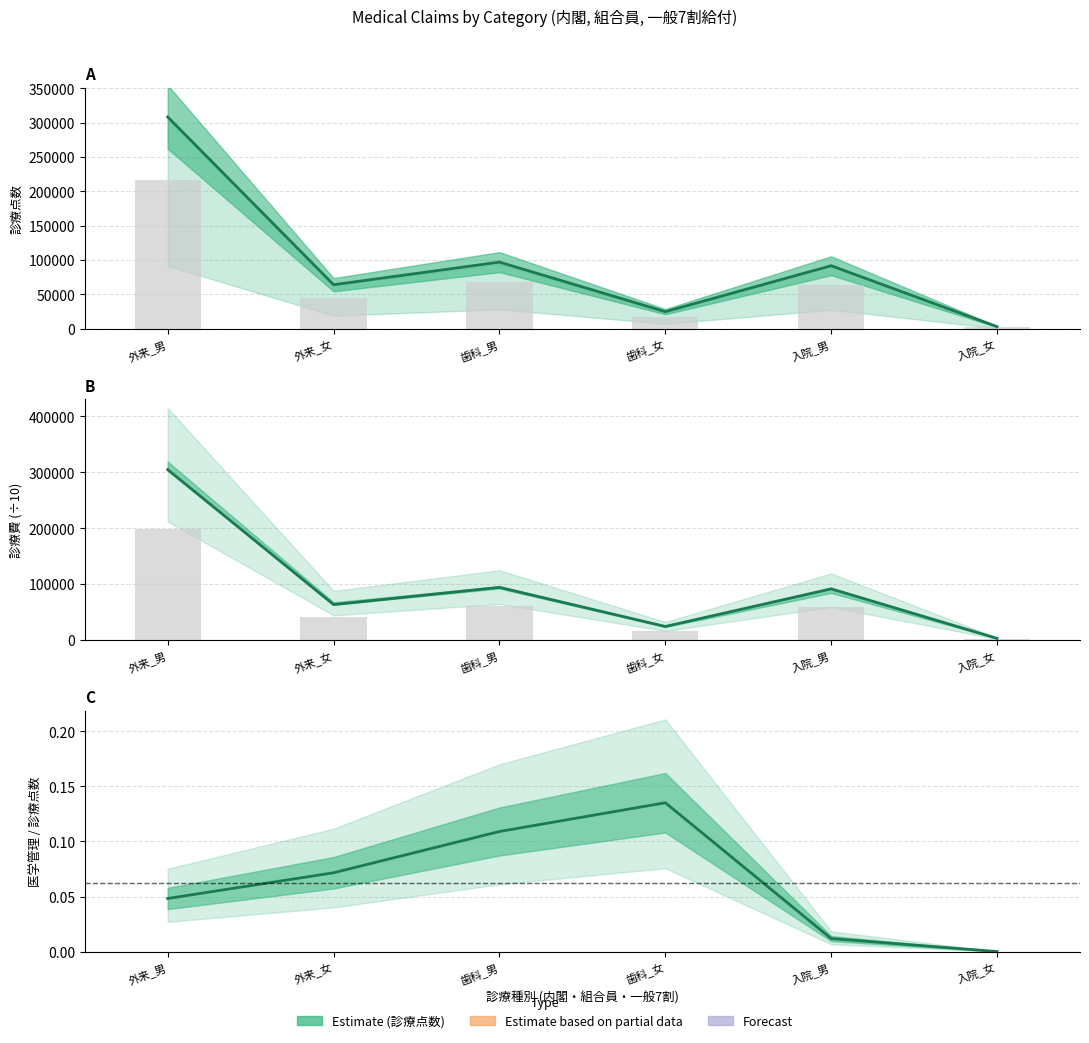

At which category is the sum across all series the highest?

外来_男